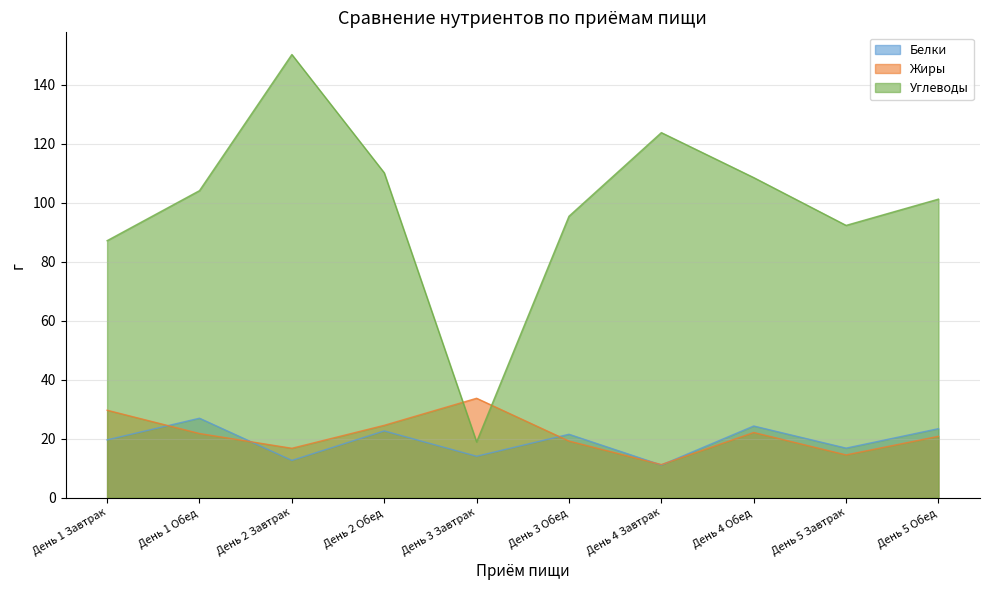

Rank the series at День 1 Завтрак from lowest to highest value.

Белки, Жиры, Углеводы